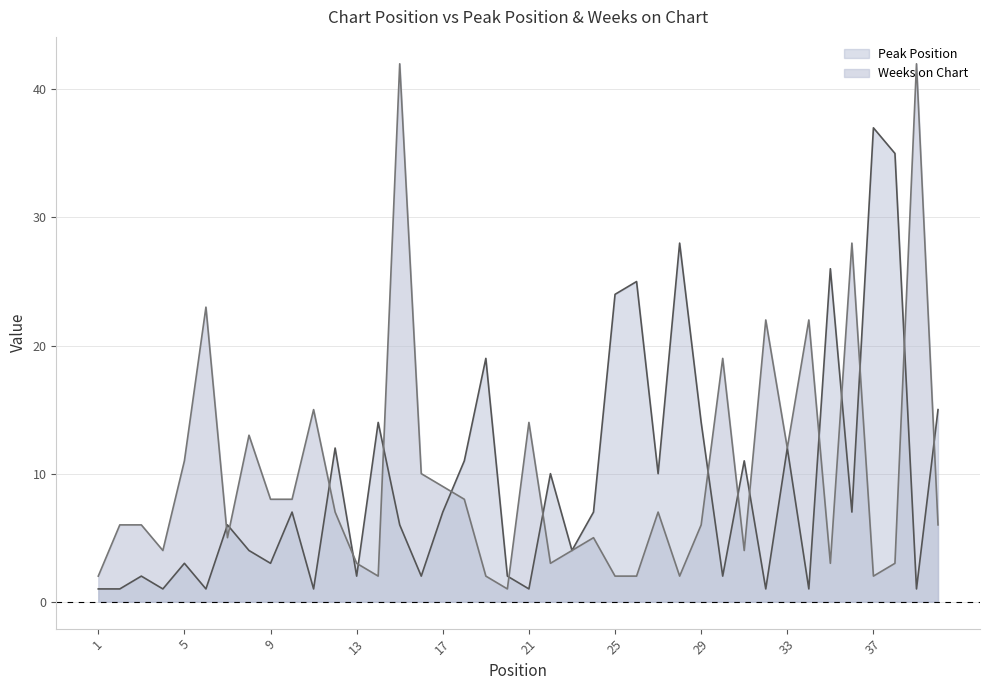

Count the number of data series in this chart.

2